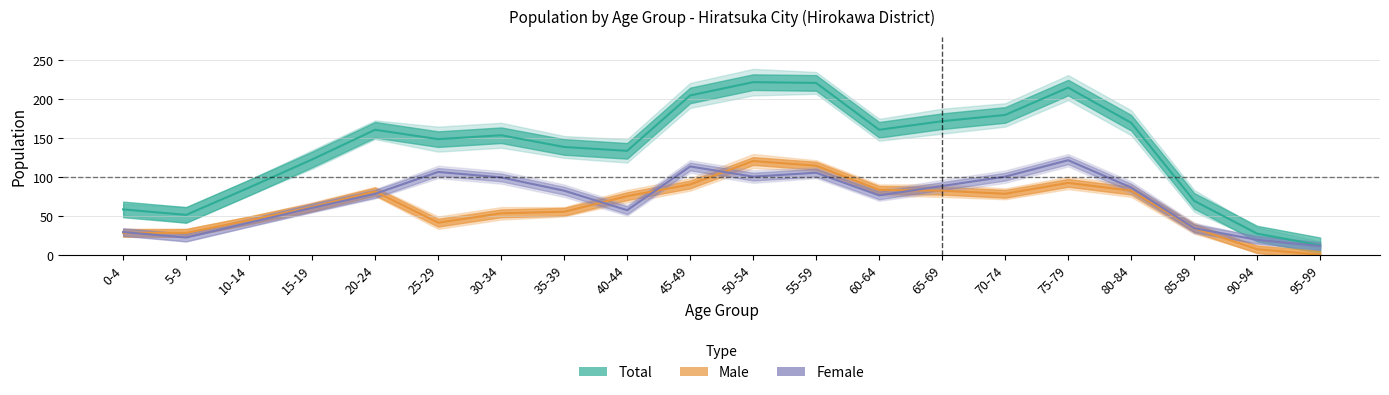

How many lines are shown in the chart?

3